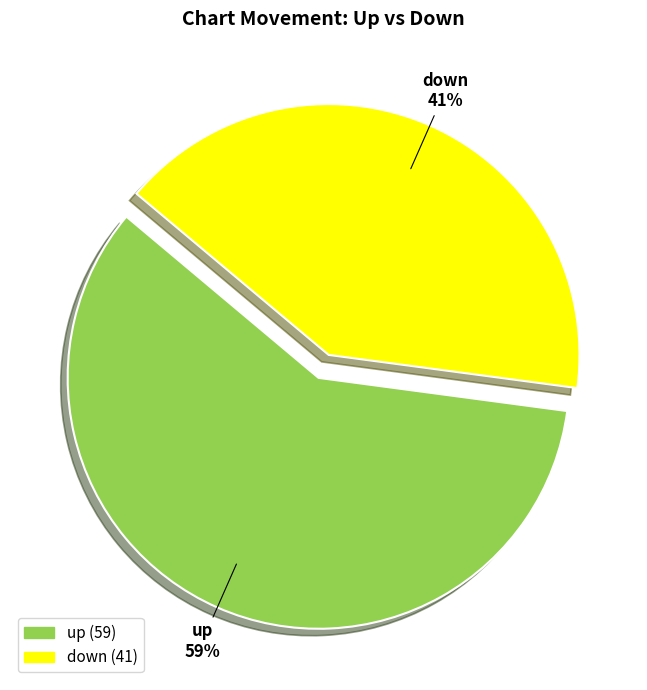

True or false: up accounts for 65% of the total.

False